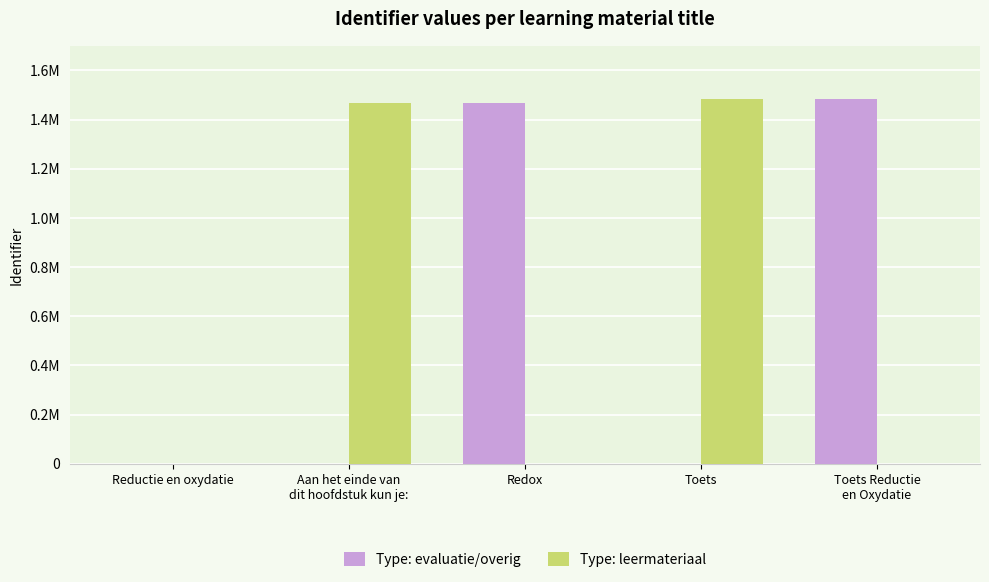

Reading left to right, what are all the values shown in this chart?

Type: evaluatie/overig: Reductie en oxydatie=0	Aan het einde van
dit hoofdstuk kun je:=0	Redox=1468548	Toets=0	Toets Reductie
en Oxydatie=1483497
Type: leermateriaal: Reductie en oxydatie=0	Aan het einde van
dit hoofdstuk kun je:=1468546	Redox=0	Toets=1485321	Toets Reductie
en Oxydatie=0